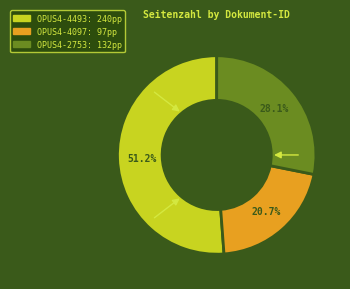

Between OPUS4-4493 and OPUS4-2753, which is larger?

OPUS4-4493